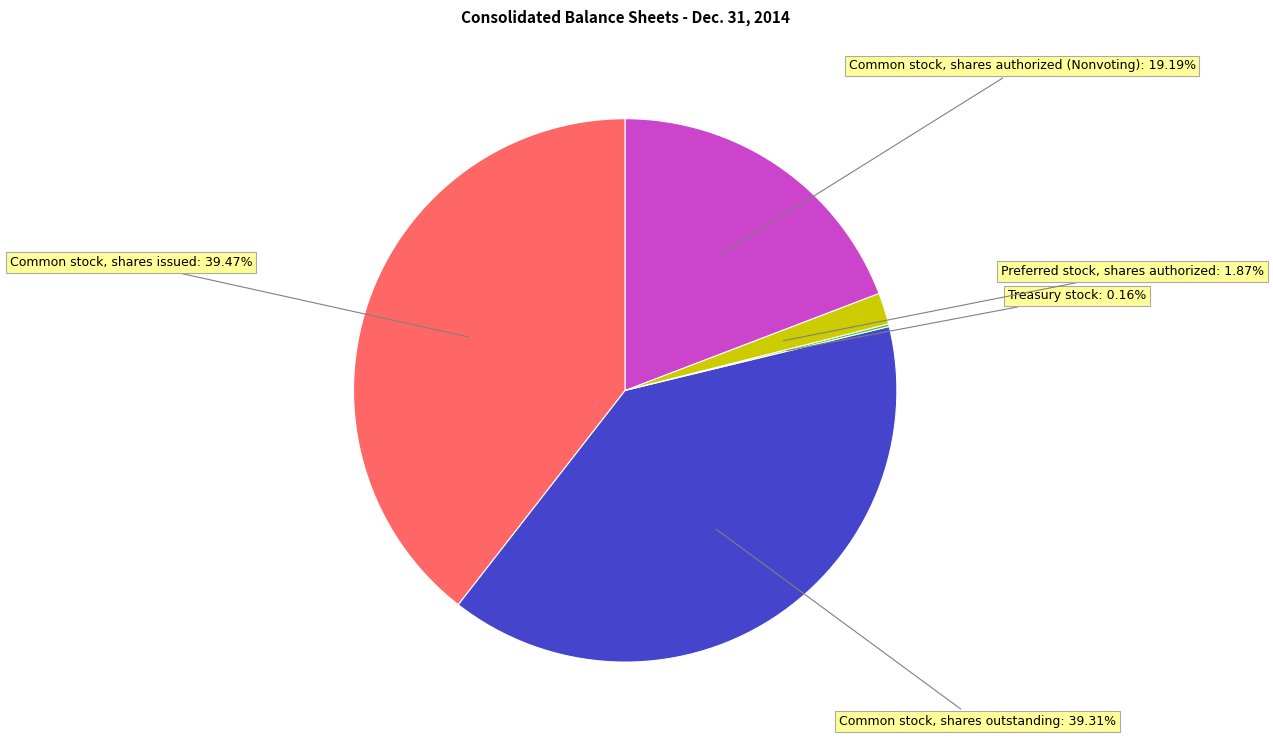

Is there a majority slice in this chart?

No